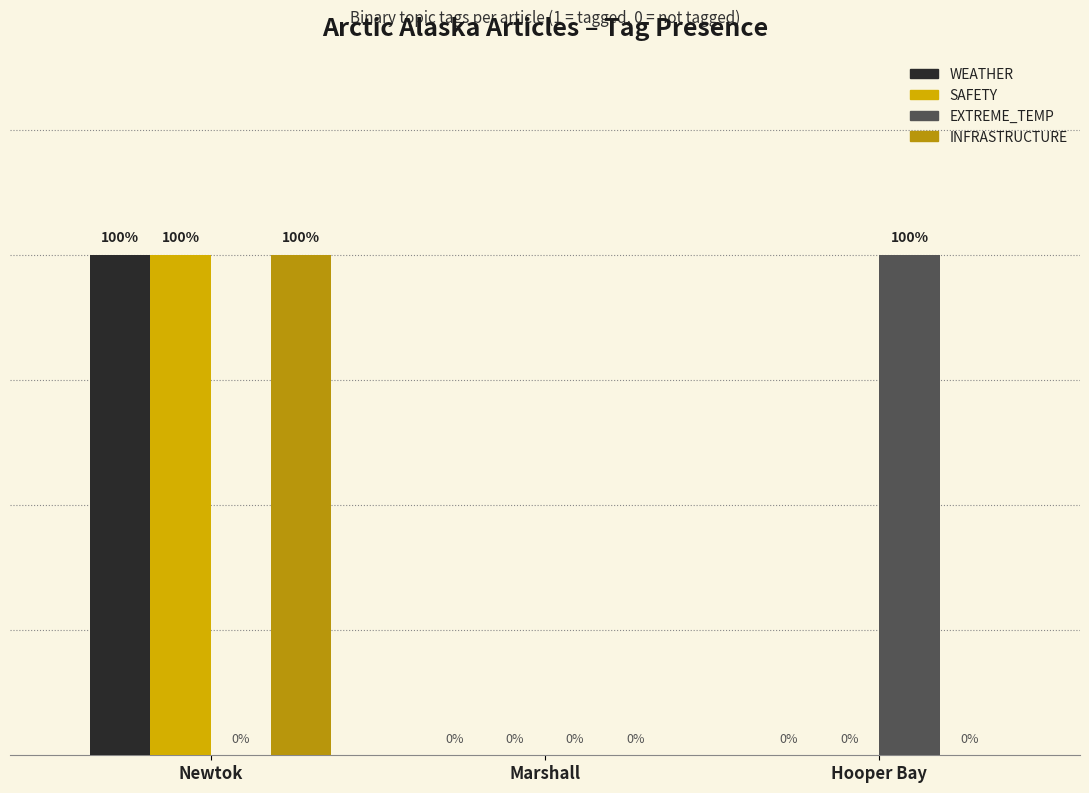

What is the label of the 1st bar from the right?

Hooper Bay